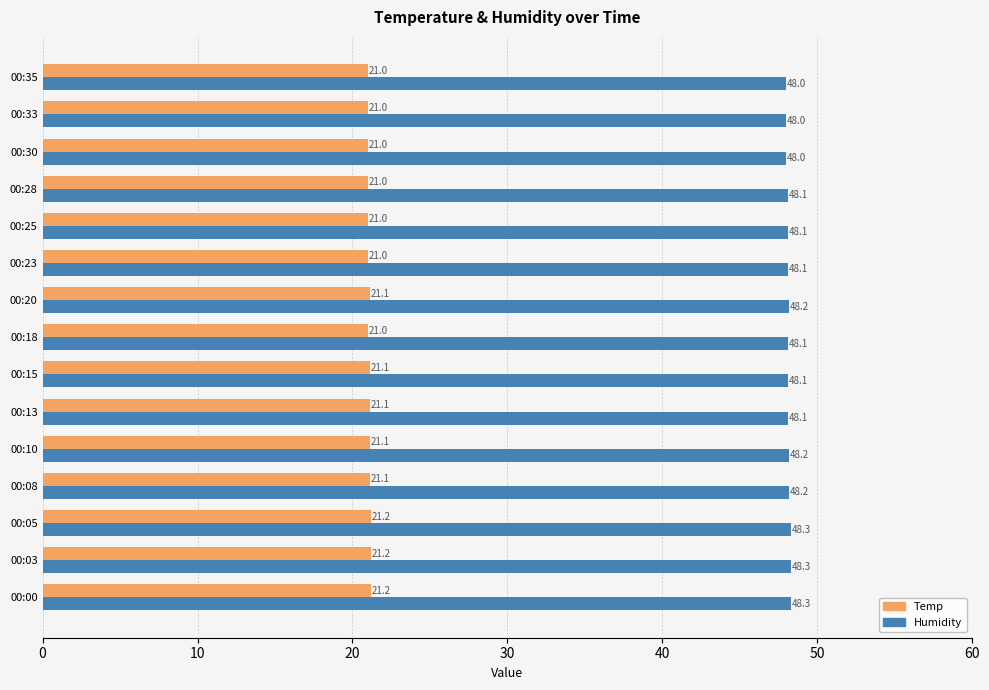

List the series in order of their overall mean, lowest first.

Temp, Humidity